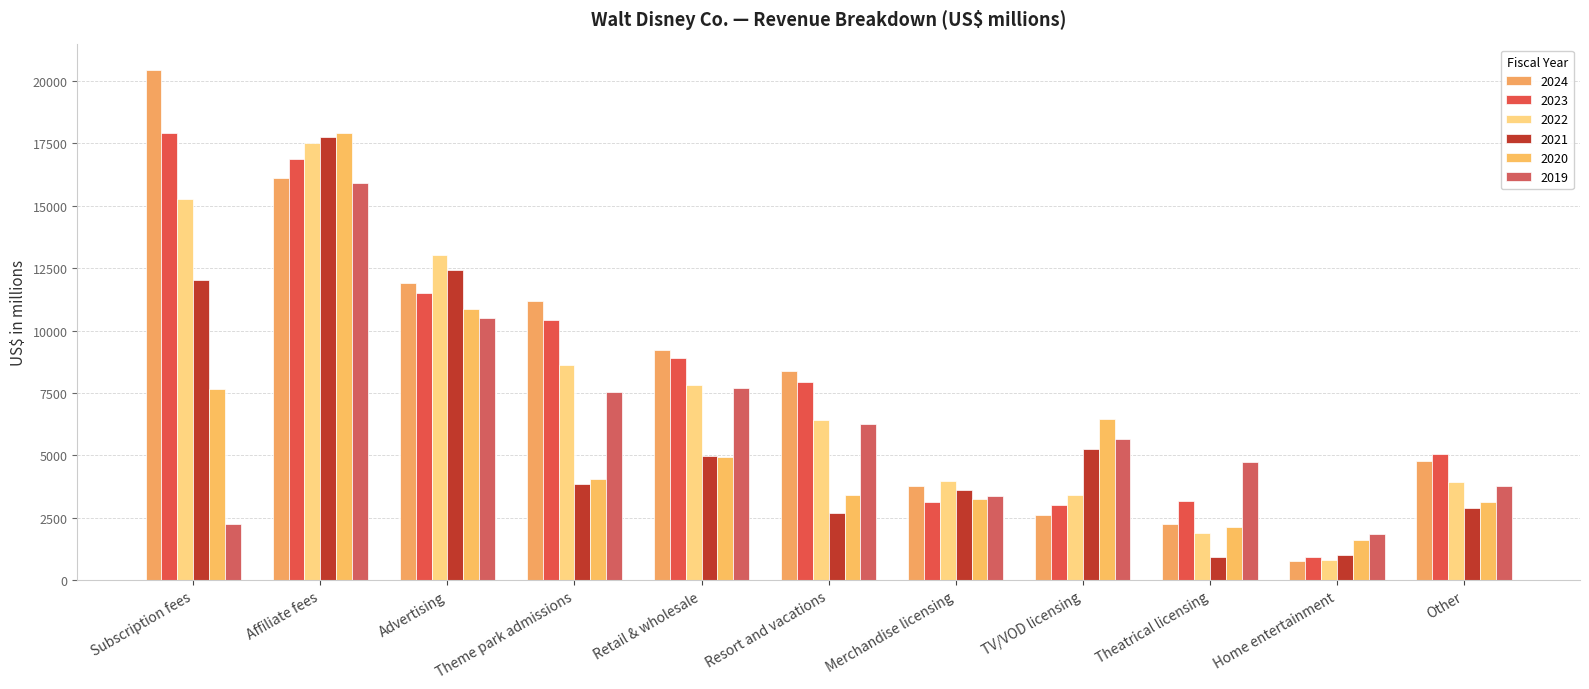

What is the value of the 2024 bar at the 7th from the left?

3784